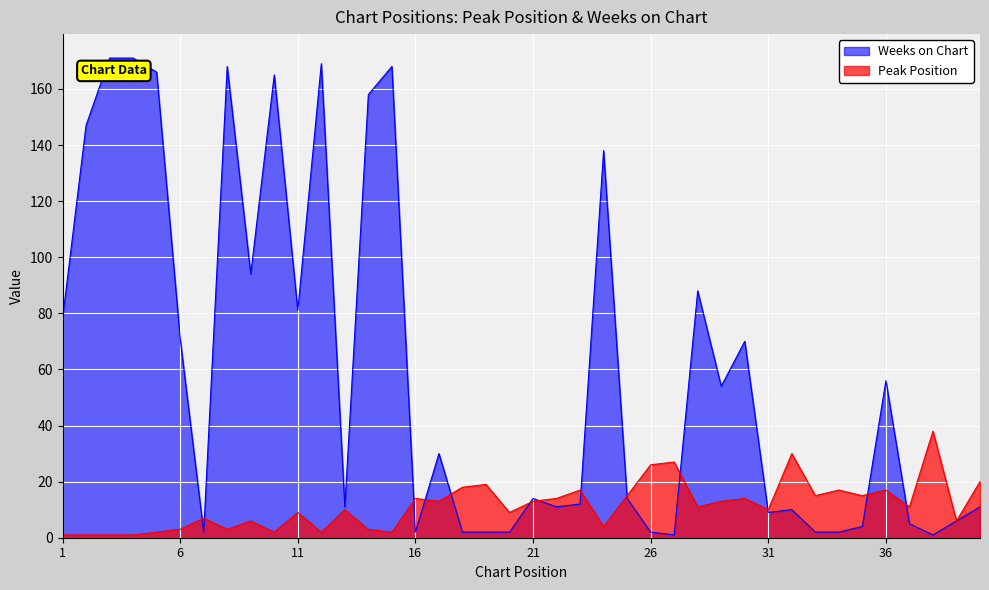

Where do Weeks on Chart and Peak Position first cross each other?

6 and 7